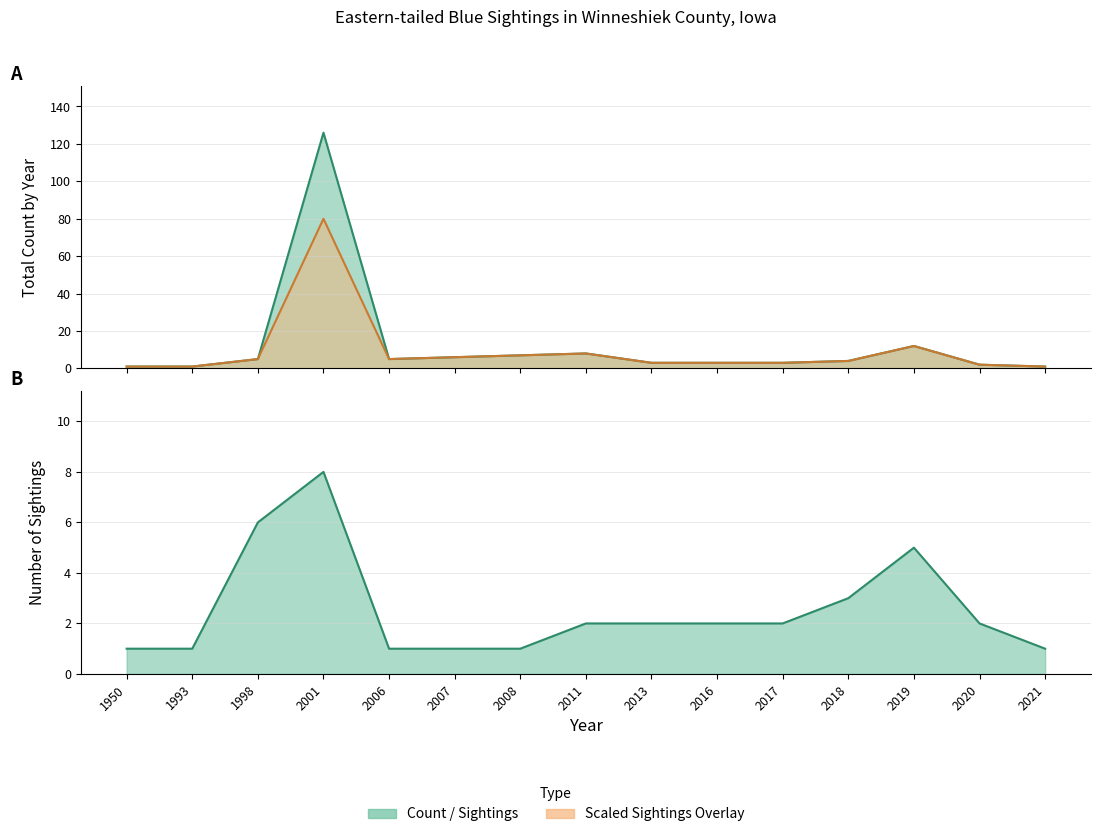

The value of Sightings at 1998 is 10. True or false?

False